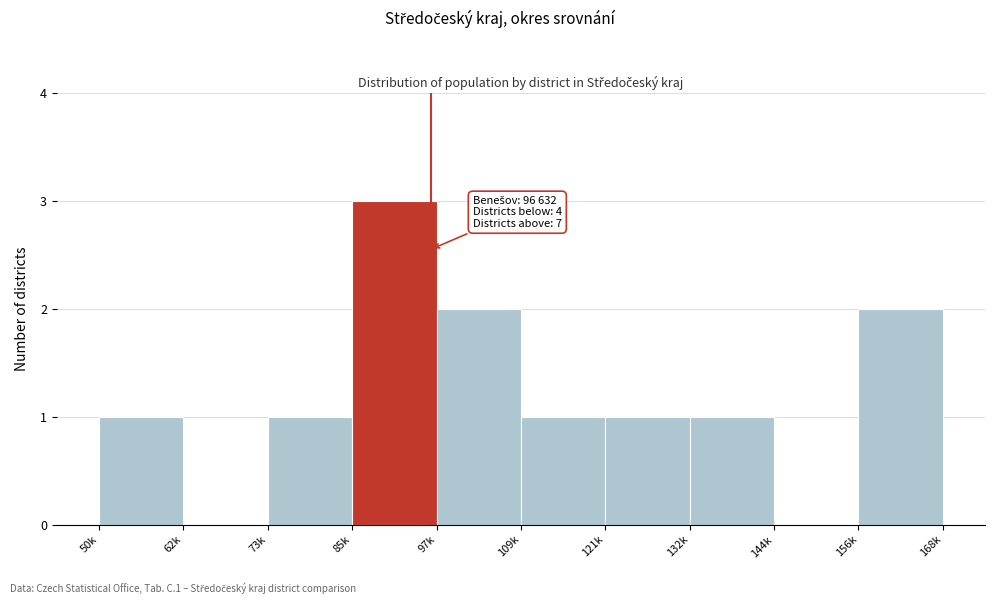

Reading right to left, transcribe all the data shown in this chart.

156k=2	144k=0	132k=1	121k=1	109k=1	97k=2	85k=3	73k=1	62k=0	50k=1